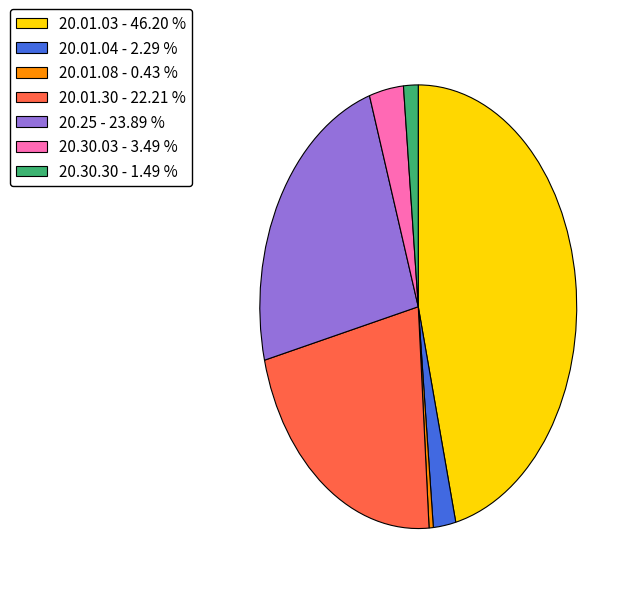

What is the ratio of the value at 20.01.04 - 2.29 % to the value at 20.30.03 - 3.49 %?

0.7